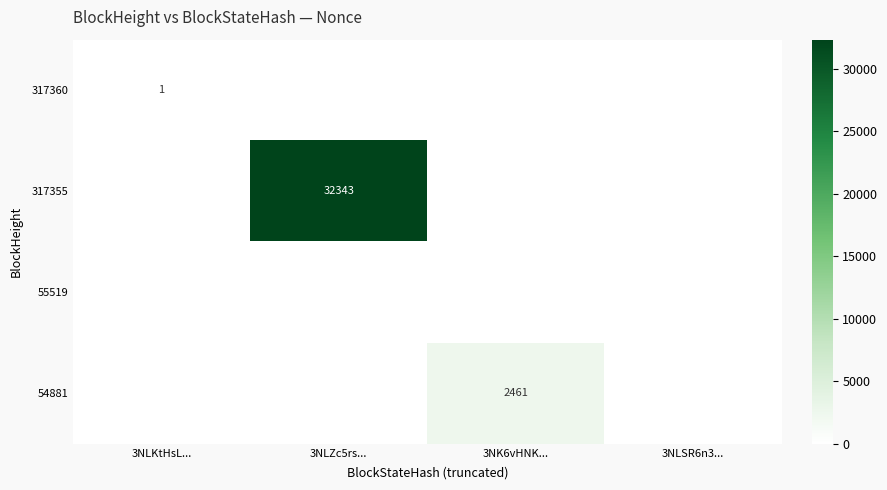

Which category has the highest value in the 317355 series?

3NLZc5rs...